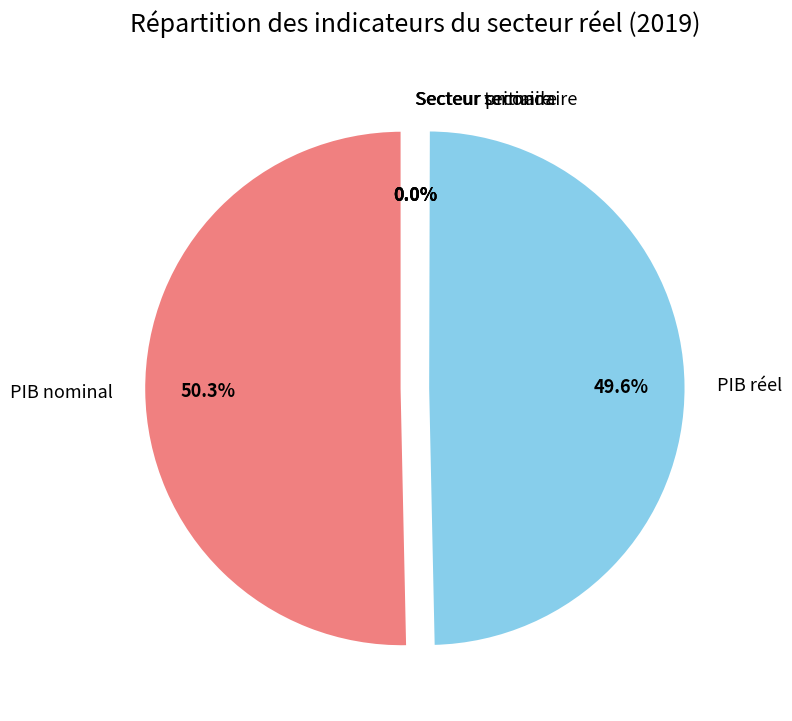

What percentage is NOT represented by PIB réel?

50.4%